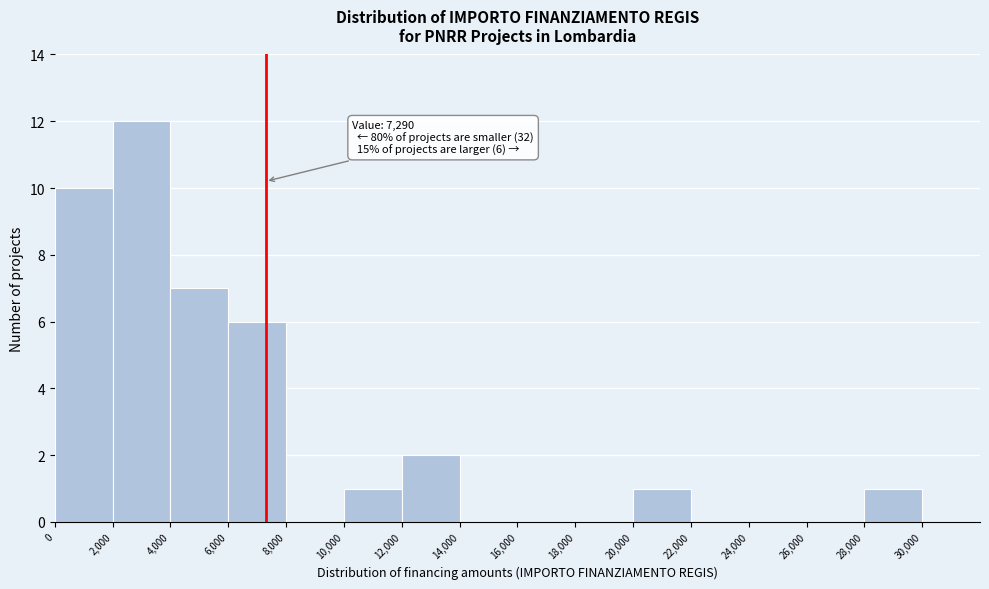

Over which range of the x-axis is the bar tallest?

2000 to 4000